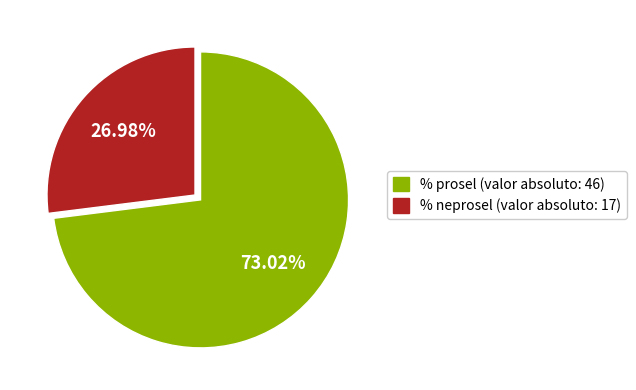

Does any single category account for the majority?

Yes